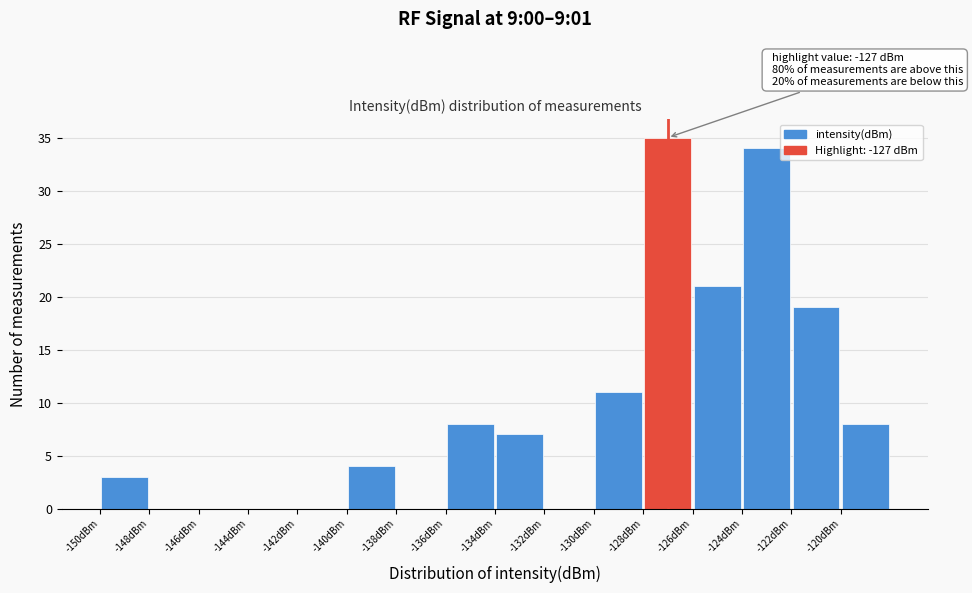

Which range on the x-axis has the tallest bar?

-128 to -126